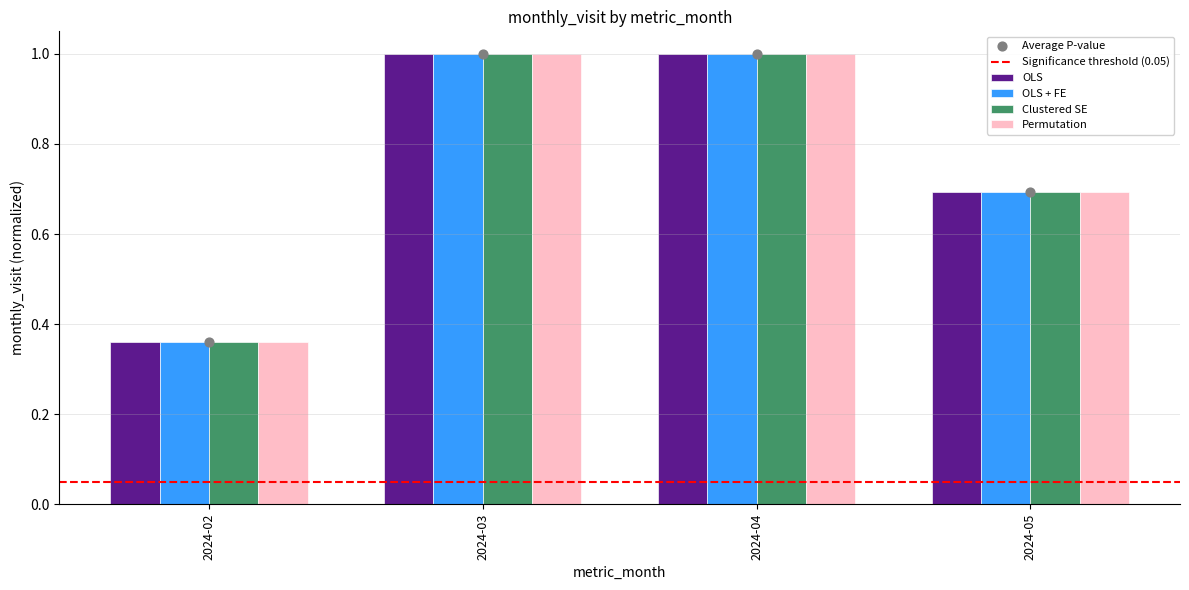

Which series reaches the minimum Y coordinate?

OLS